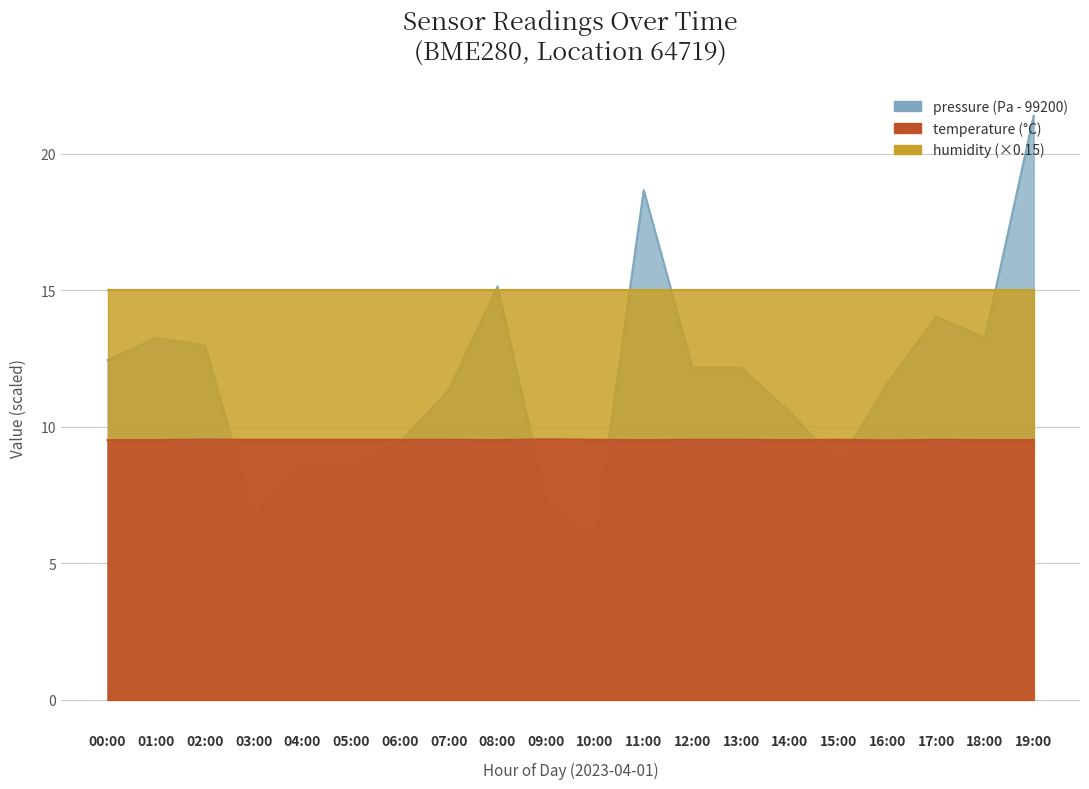

Where does the pressure series first go above 12?

00:00